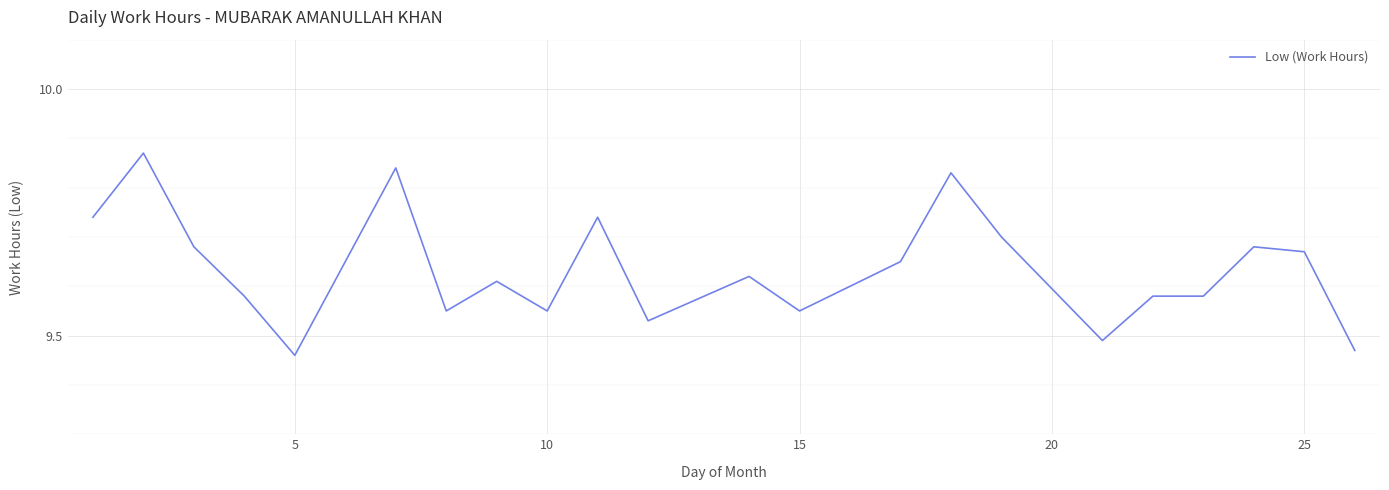

True or false: the data has more than 2 interior local peaks.

True